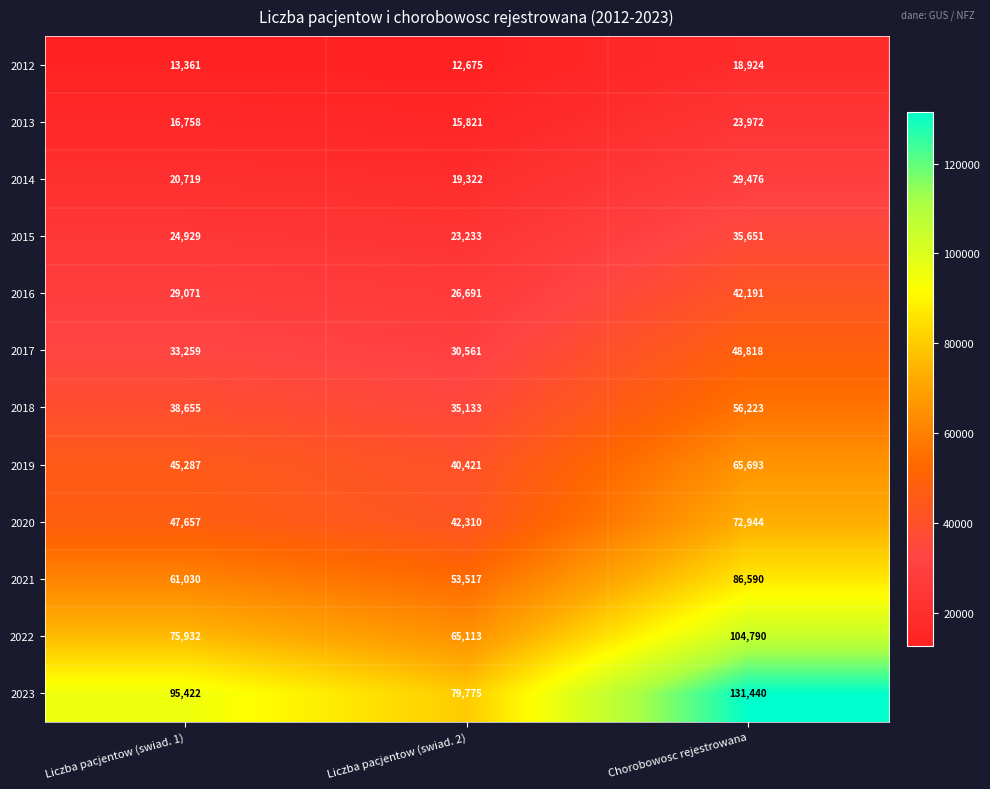

List the labels in order of 2017 value, smallest first.

Liczba pacjentow (swiad. 2), Liczba pacjentow (swiad. 1), Chorobowosc rejestrowana